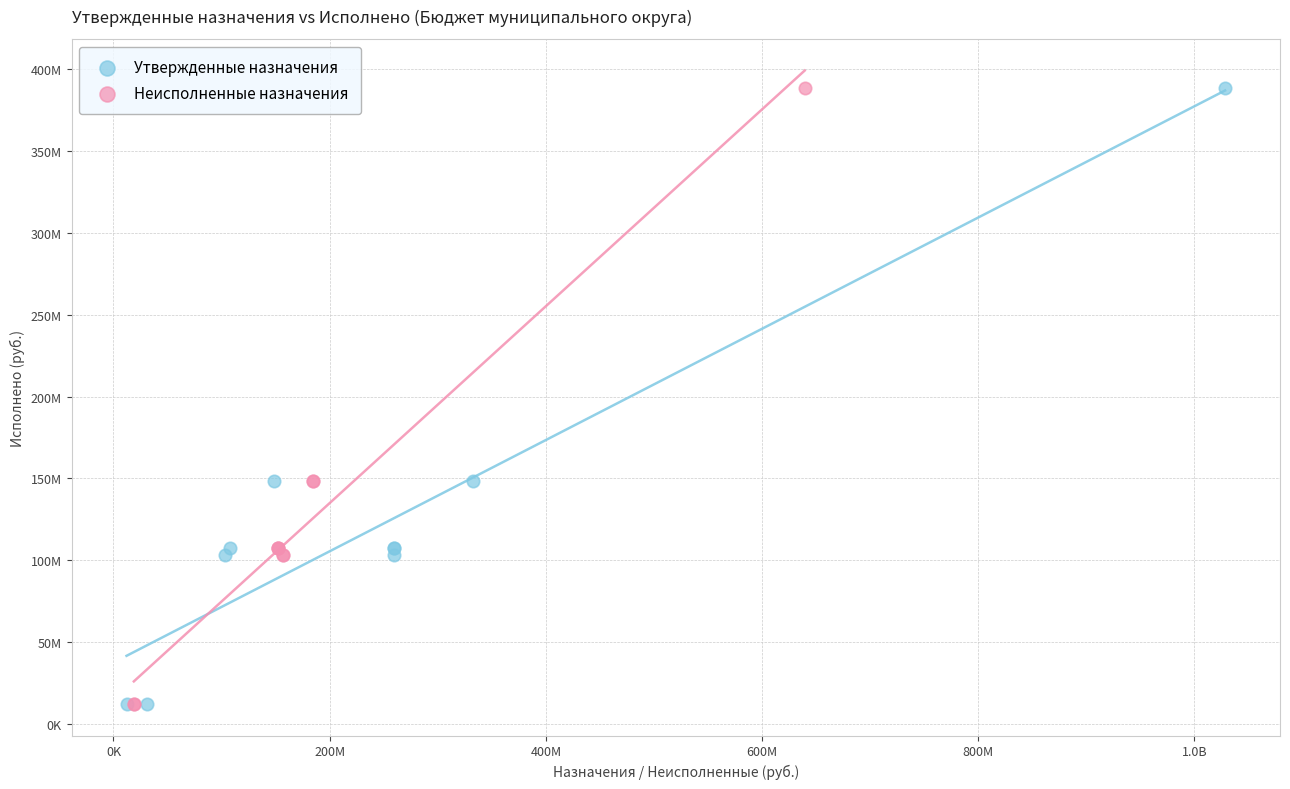

What are all the series names shown in the legend?

Утвержденные назначения, Неисполненные назначения